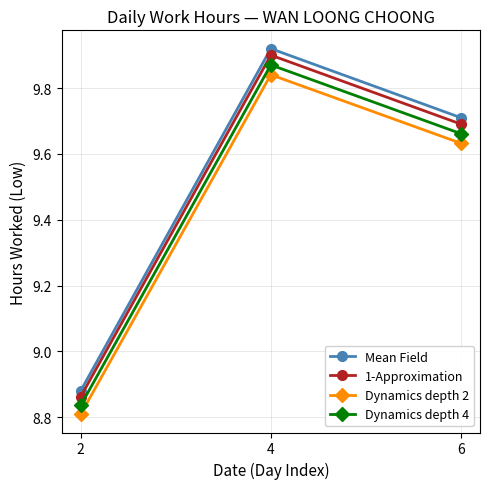

At which category is the sum across all series the highest?

4